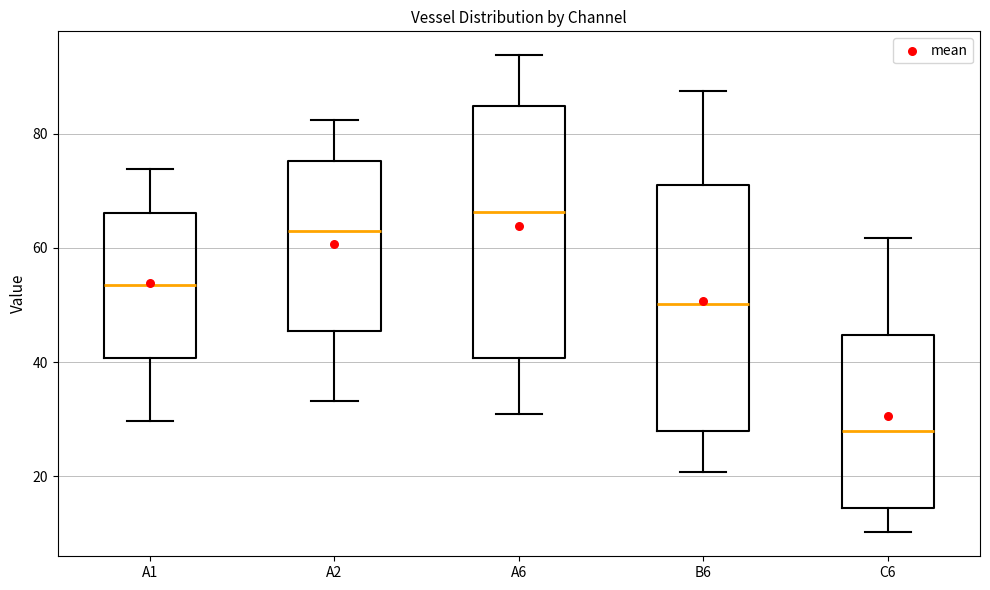

Reading left to right, transcribe this box plot: for each box, give where its median line is, the range the box spans, and where its two whiskers end, as read against the y-axis. The values are not printed on the chart, so give them approximately, as read against the axis.

A1: median 54, box 40 to 66, whiskers 30 to 74
A2: median 62, box 46 to 76, whiskers 34 to 82
A6: median 66, box 40 to 84, whiskers 30 to 94
B6: median 50, box 28 to 72, whiskers 20 to 88
C6: median 28, box 14 to 44, whiskers 10 to 62